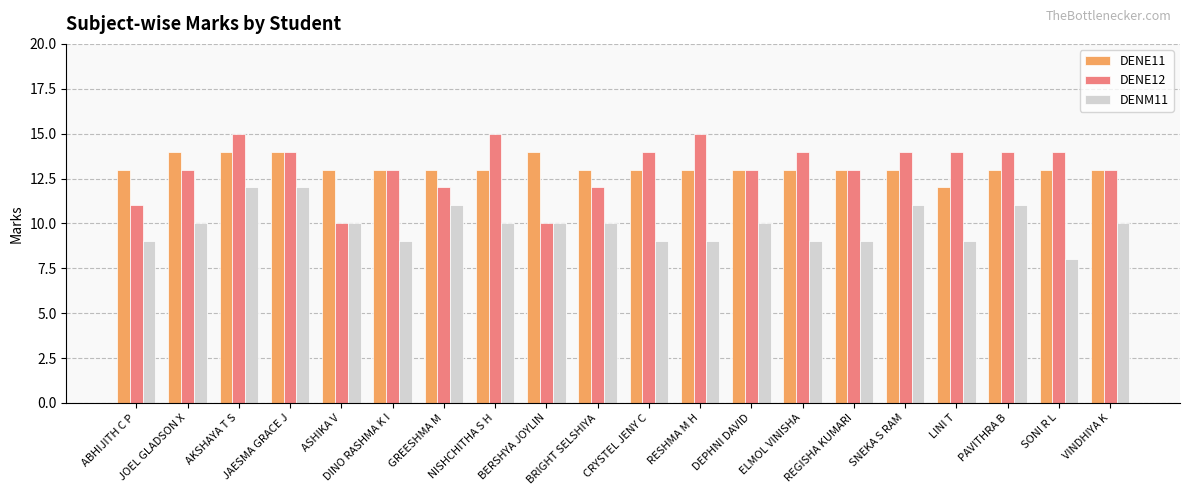

What is the difference between the DENM11 values at CRYSTEL JENY C and PAVITHRA B?

2